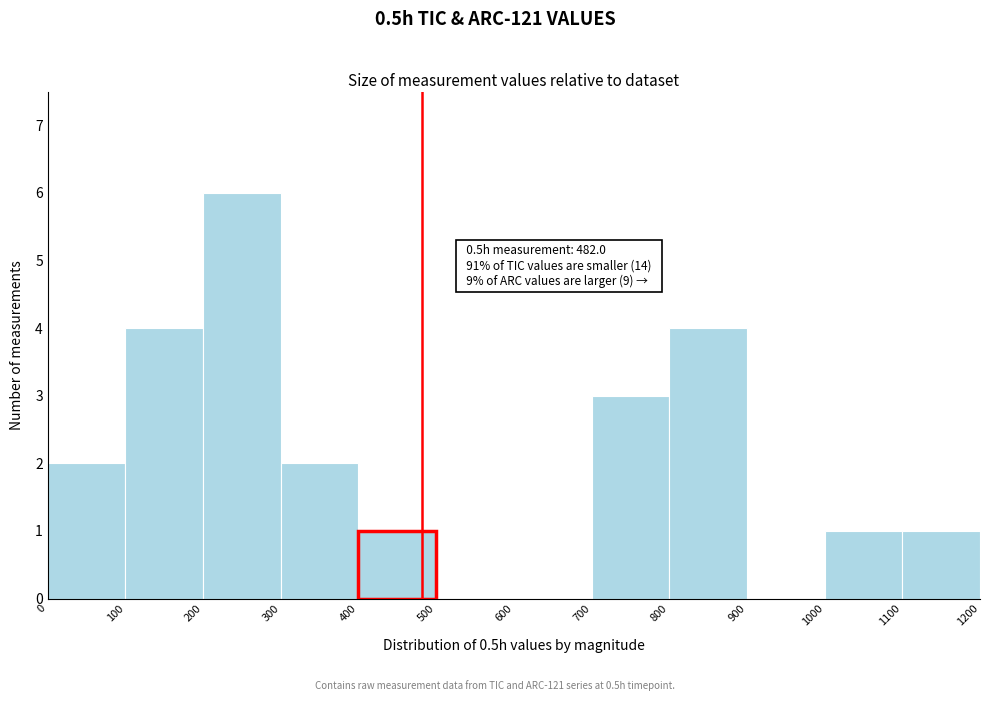

Which range on the x-axis has the tallest bar?

200 to 300